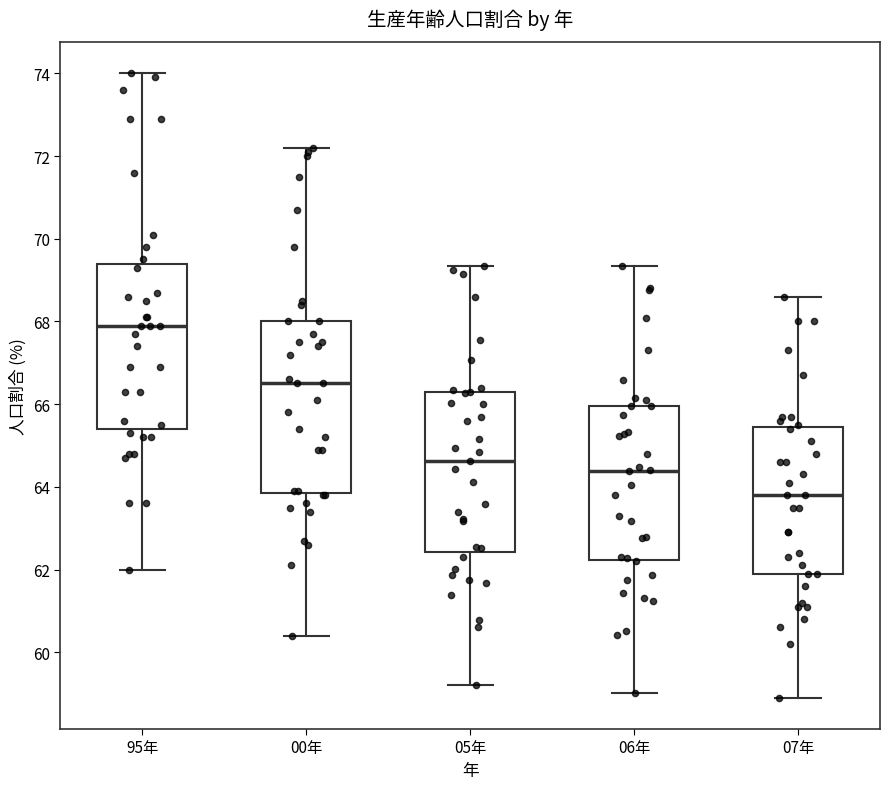

Reading left to right, read every box against the y-axis: the position of its median line, the range the box covers, and the ends of its whiskers. The values are not printed on the chart, so give them approximately, as read against the axis.

95年: median 68.0, box 65.4 to 69.4, whiskers 62.0 to 74.0
00年: median 66.6, box 63.8 to 68.0, whiskers 60.4 to 72.2
05年: median 64.6, box 62.4 to 66.2, whiskers 59.2 to 69.4
06年: median 64.4, box 62.2 to 66.0, whiskers 59.0 to 69.4
07年: median 63.8, box 62.0 to 65.4, whiskers 59.0 to 68.6